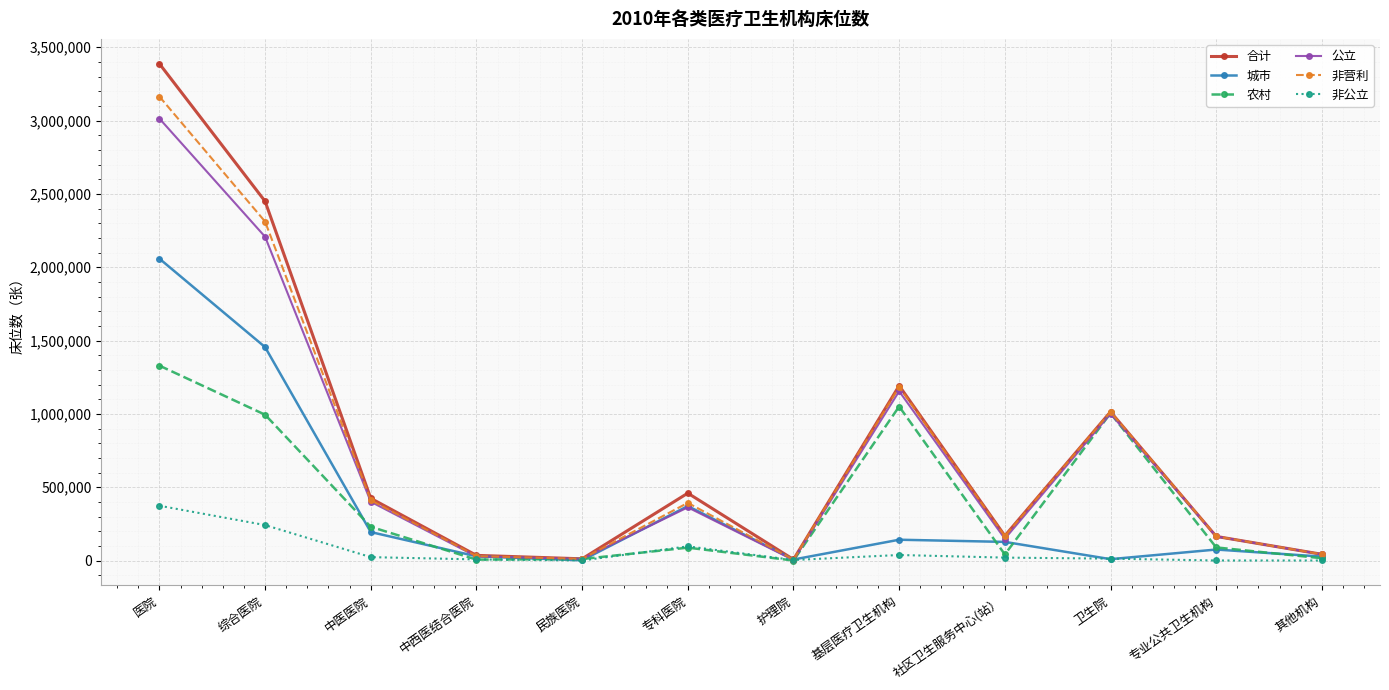

At which category does the chart reach its peak across all series?

医院